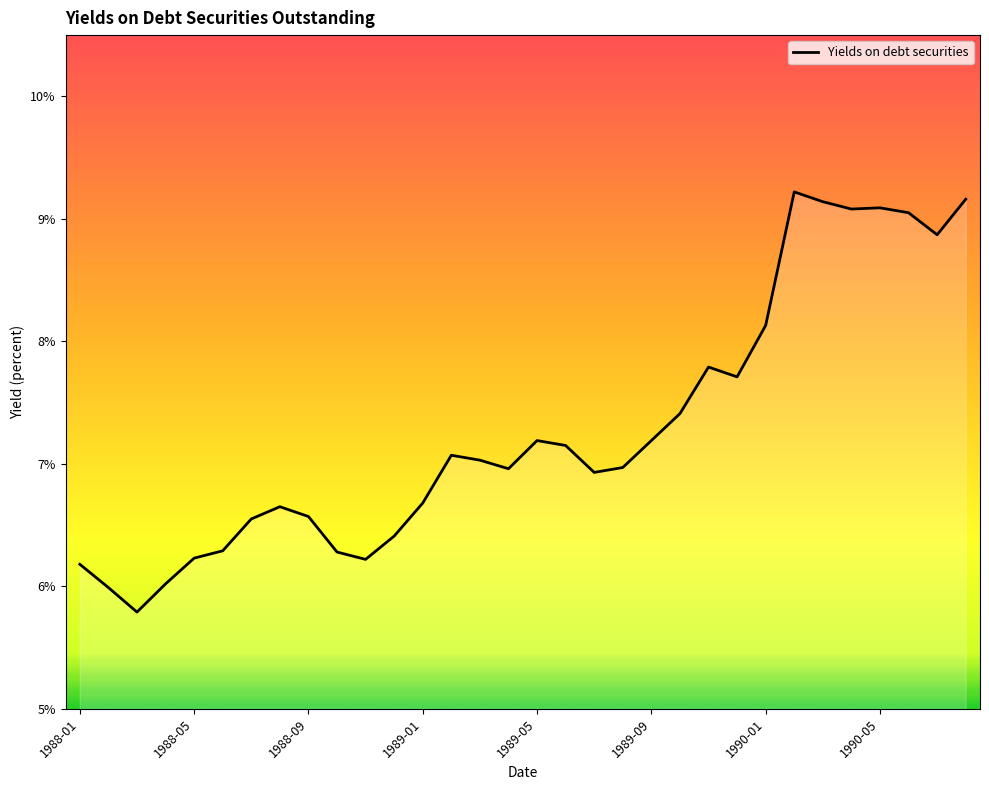

What is the difference between the maximum and minimum values?

3.4